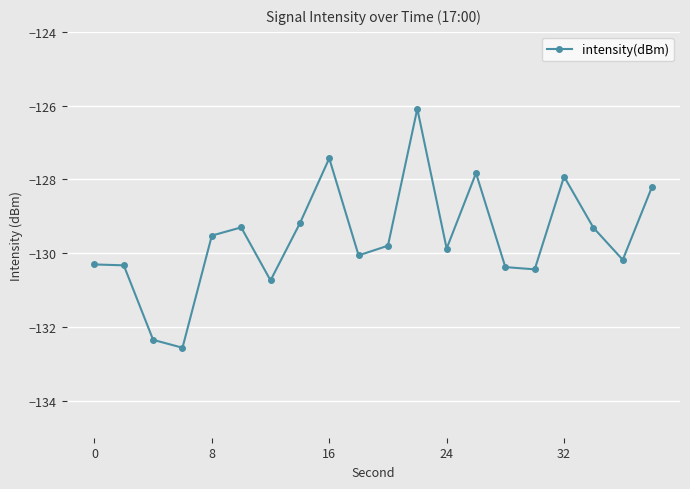

Does the chart display data point markers on the line(s)?

Yes